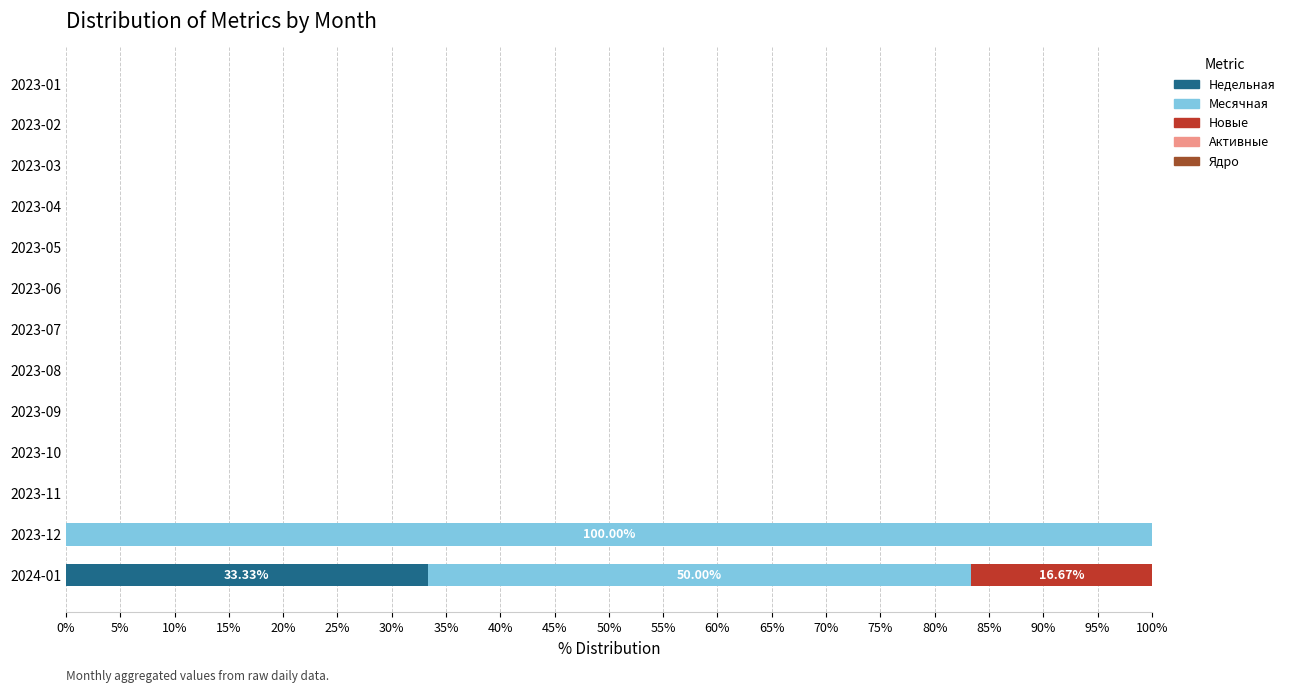

How many categories are shown in the chart?

13